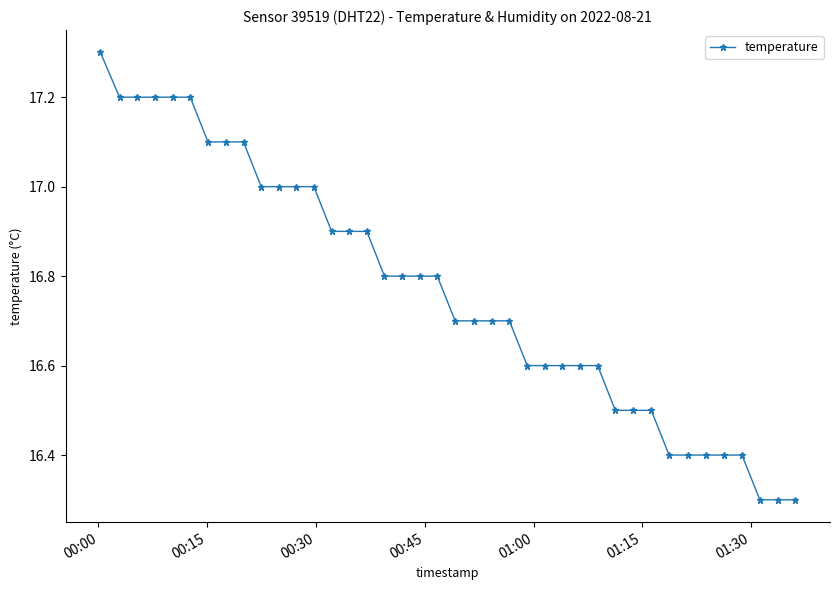

What is the value of the 14th point from the left?

16.9